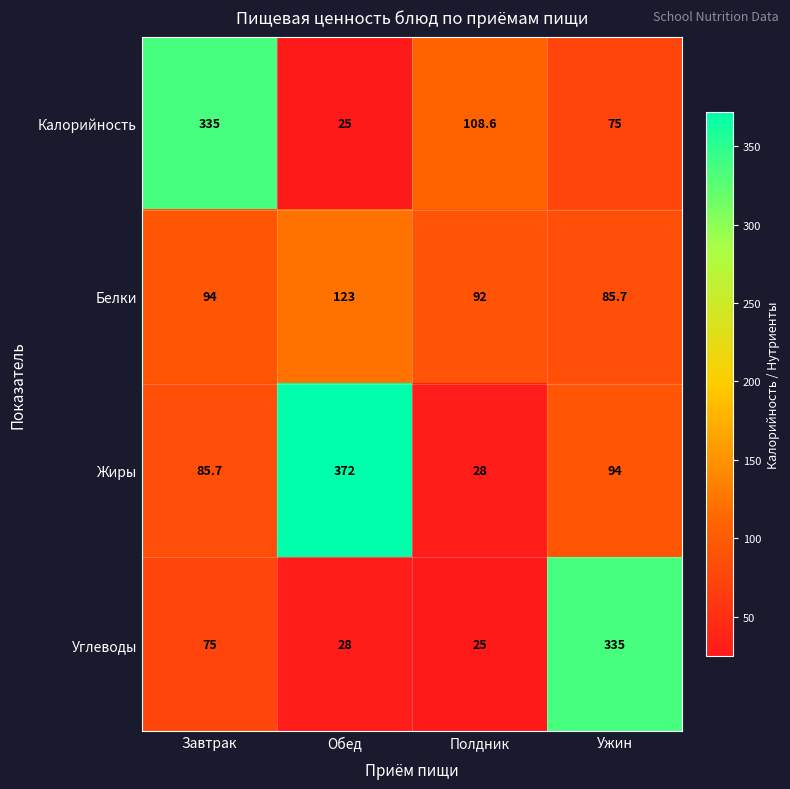

The Калорийность series shows 75.0 at Ужин. True or false?

True